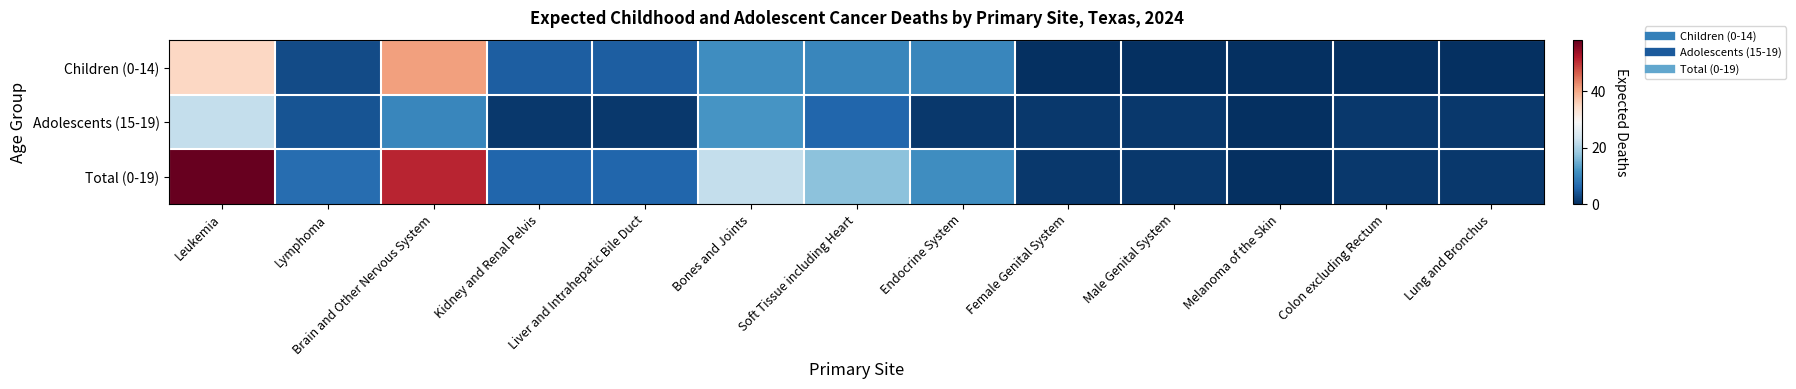

Between Liver and Intrahepatic Bile Duct and Melanoma of the Skin, which series saw the biggest shift?

Total (0-19)